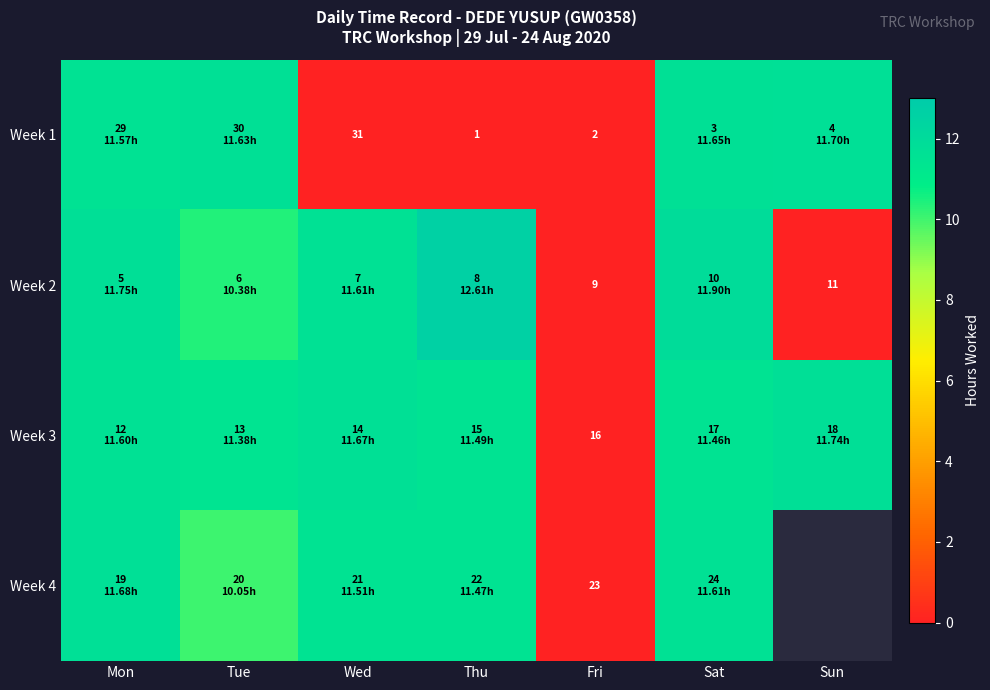

At which category is the sum across all series the highest?

Sat